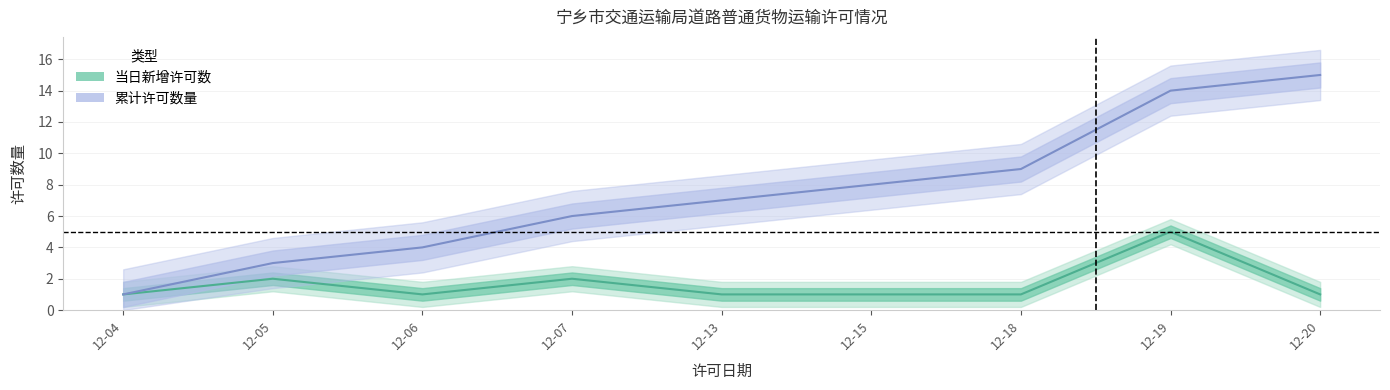

What is the value of the 当日新增许可数 point at the 3rd from the left?

1